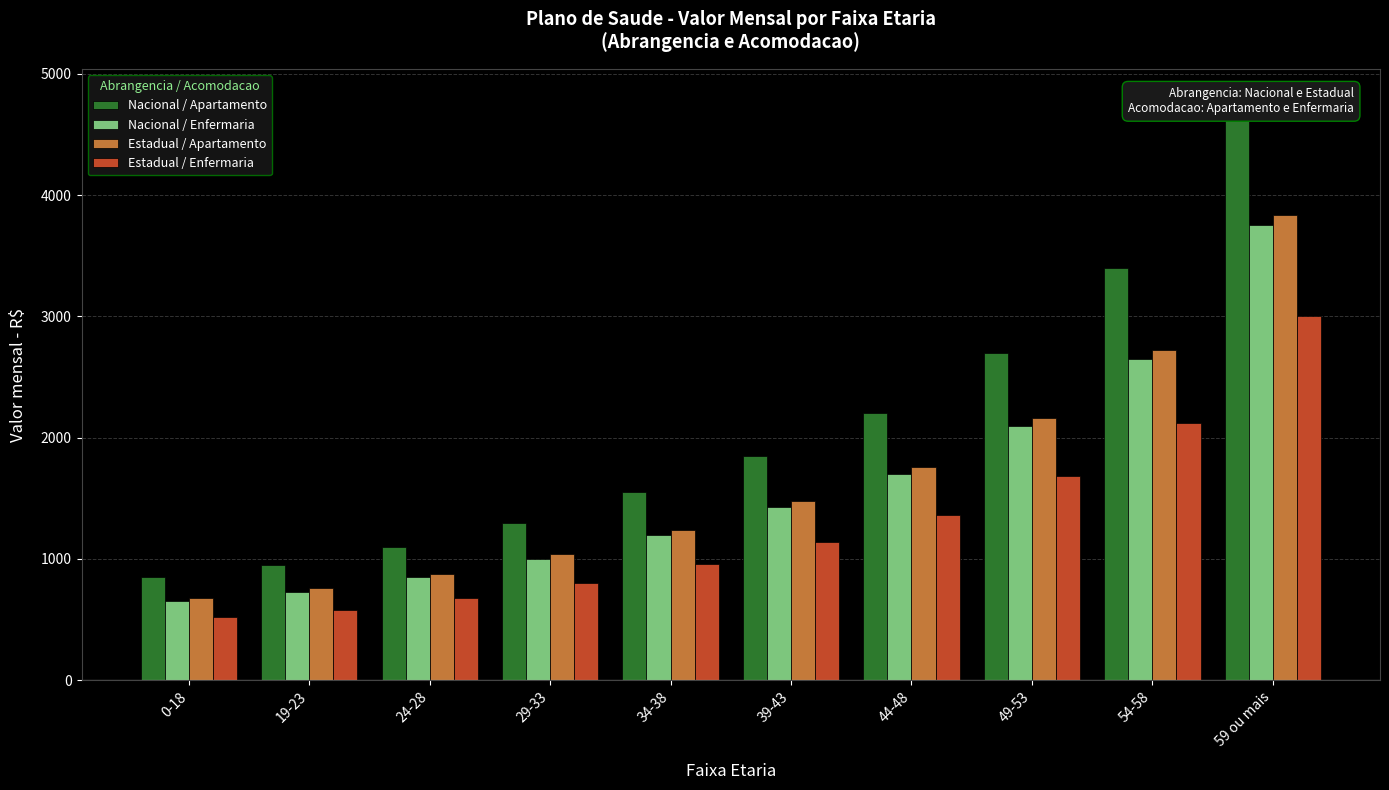

How many data points in Nacional / Enfermaria are above 1430?

4